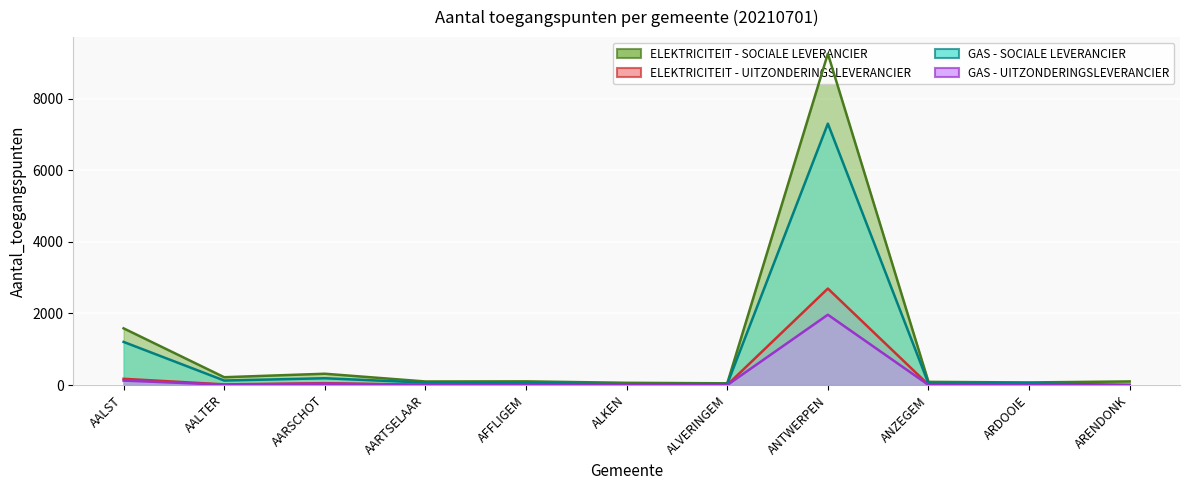

What is the spread (max minus min) of values at AALST?

1459